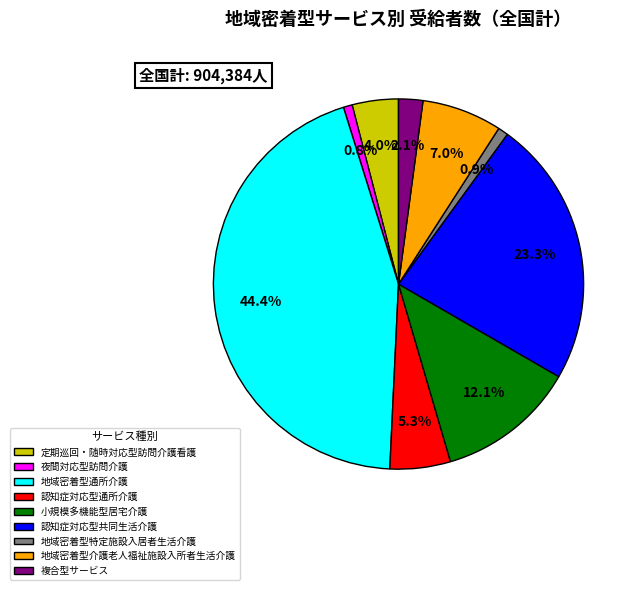

Count the number of slices in the pie.

9